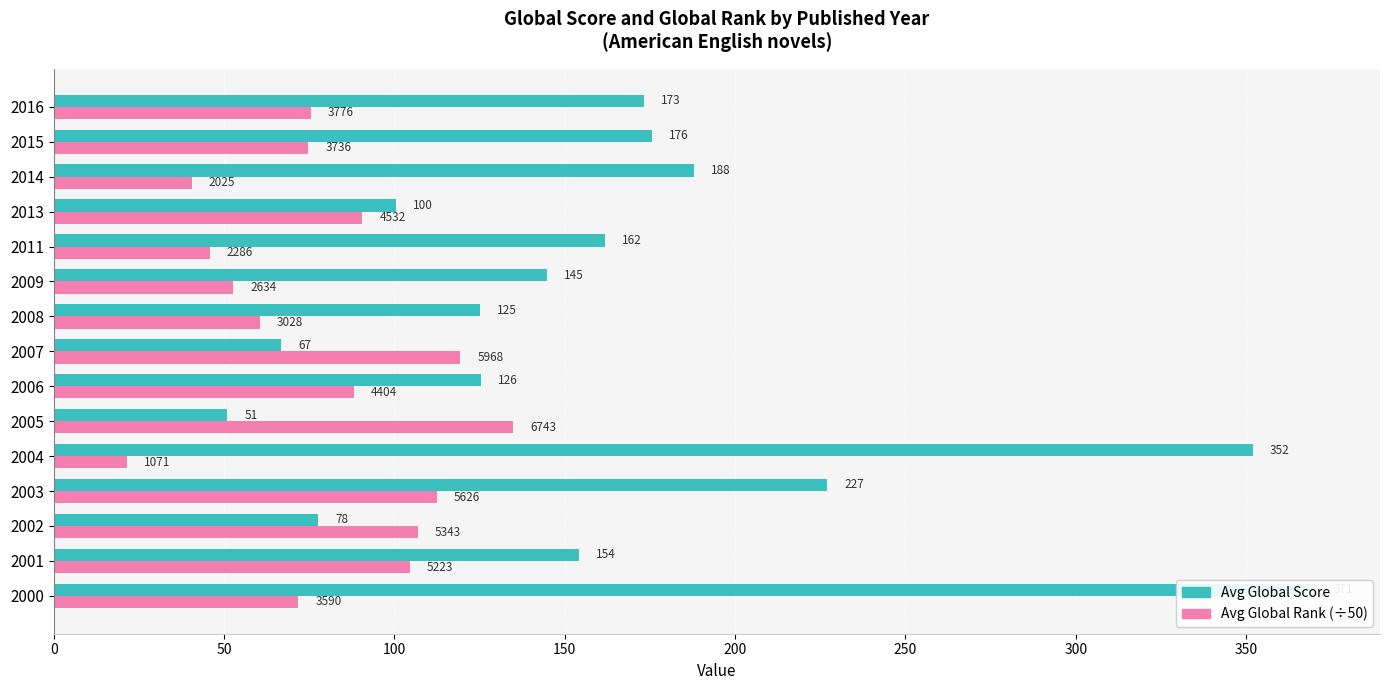

Reading left to right, transcribe all the data shown in this chart.

Avg Global Score: 370.8	154.2	77.7	227.0	352.0	51.0	125.5	66.7	125.0	144.7	161.7	100.5	188.0	175.5	173.3
Avg Global Rank (÷50): 71.8	104.5	106.9	112.5	21.4	134.9	88.1	119.4	60.6	52.7	45.7	90.6	40.5	74.7	75.5